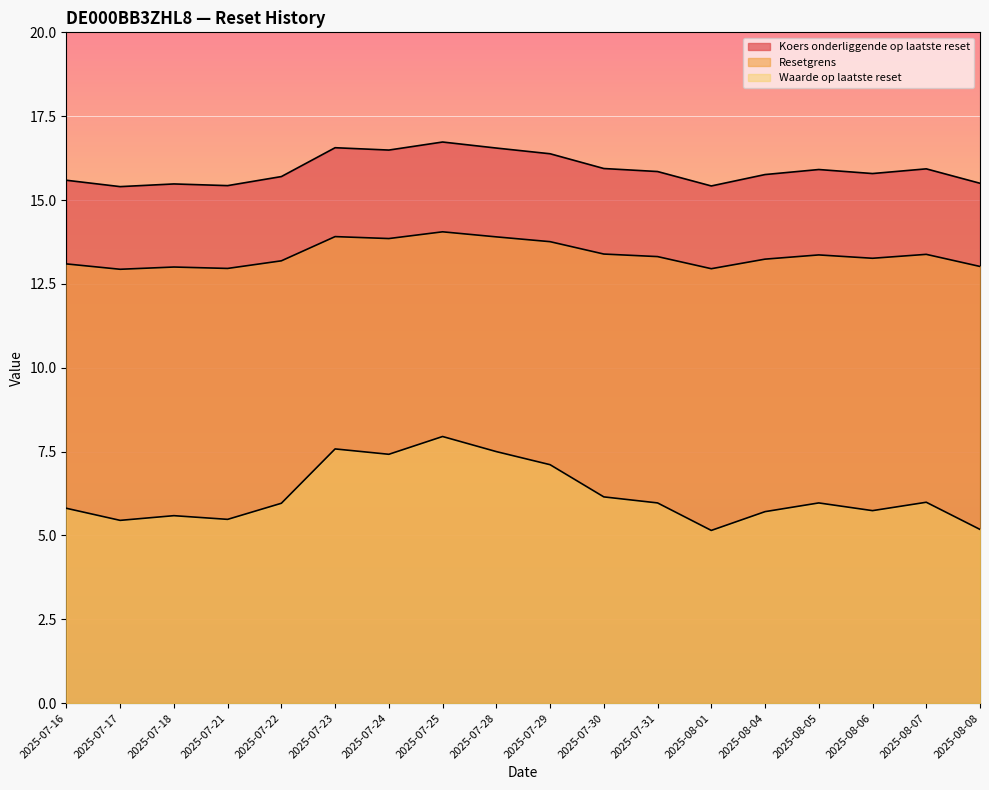

What is the difference between the highest and lowest values at 2025-08-08?

10.3